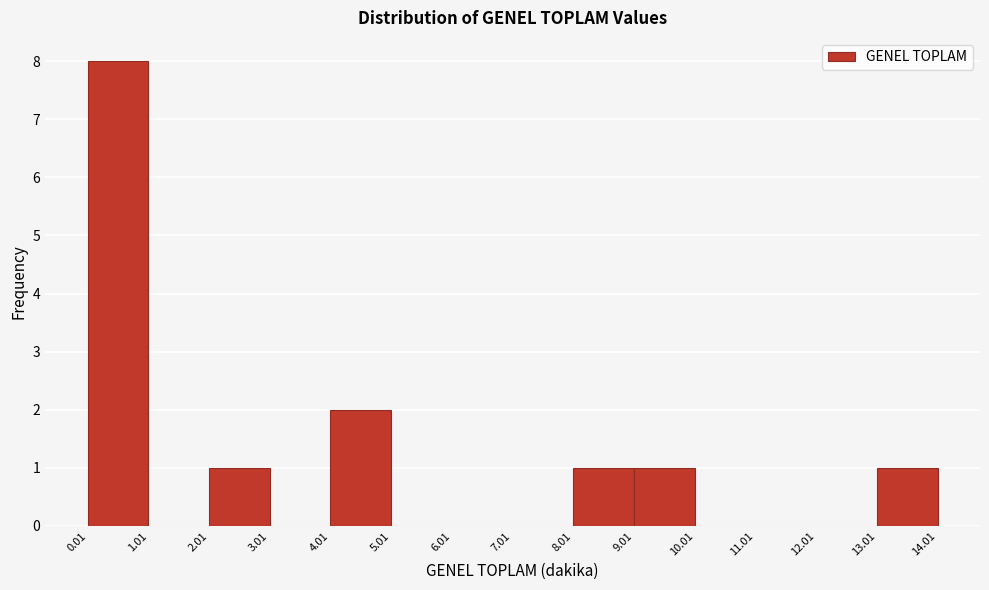

Reading left to right, list every bar in this chart as the range it spans on the x-axis followed by its height. The values are not printed on the chart, so give them approximately, as read against the axis.

0.01 to 1.01: 8
1.01 to 2.01: 0
2.01 to 3.01: 1
3.01 to 4.01: 0
4.01 to 5.01: 2
5.01 to 6.01: 0
6.01 to 7.01: 0
7.01 to 8.01: 0
8.01 to 9.01: 1
9.01 to 10.01: 1
10.01 to 11.01: 0
11.01 to 12.01: 0
12.01 to 13.01: 0
13.01 to 14.01: 1